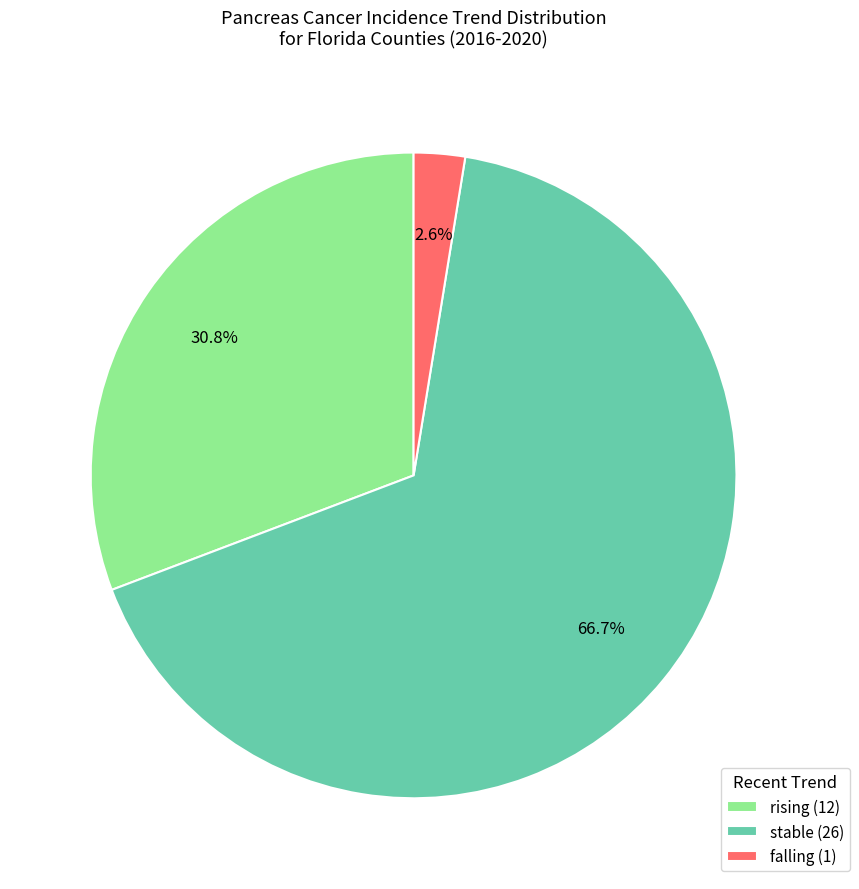

Which category accounts for the majority?

stable